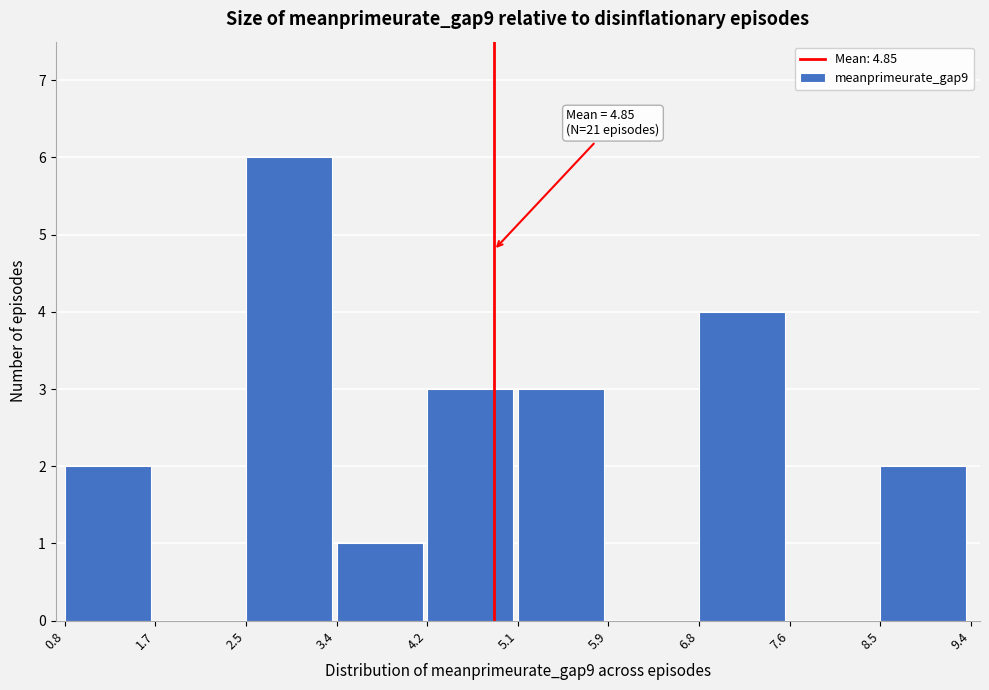

Which range on the x-axis has the tallest bar?

2.5 to 3.4